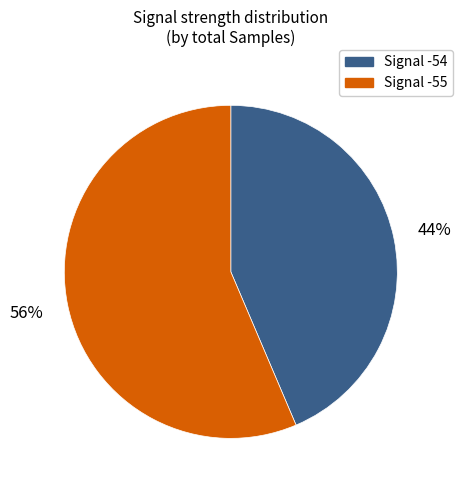

To the nearest percent, what is the average slice percentage?

50%